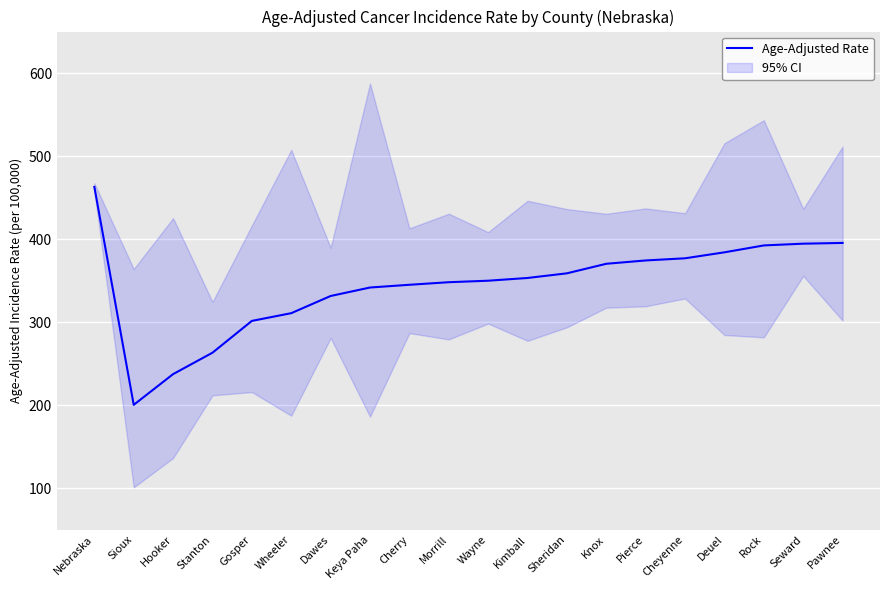

What is the label of the 12th point from the right?

Cherry